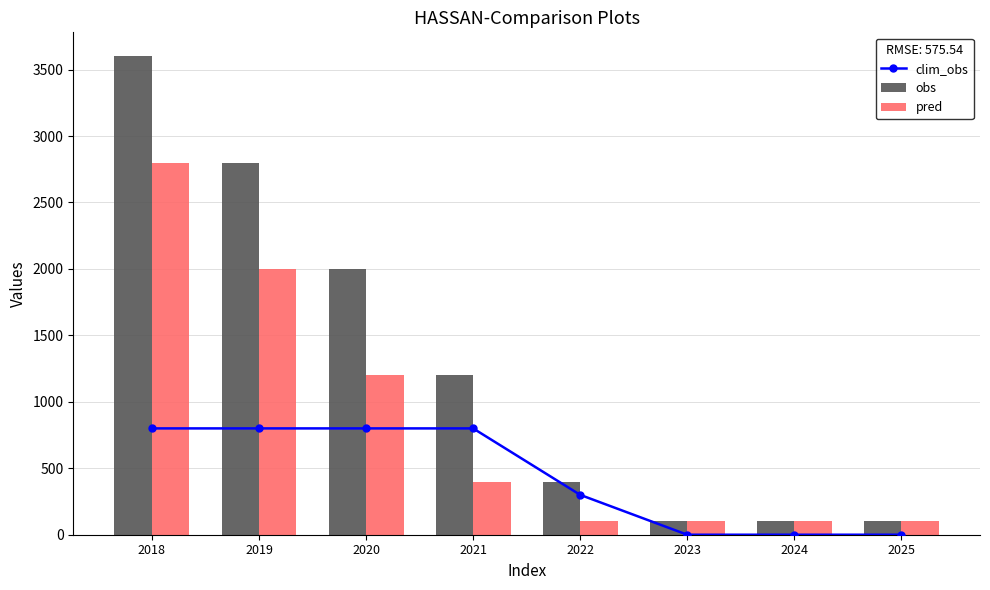

What value does the obs series have at 2022, to the nearest 50?

400